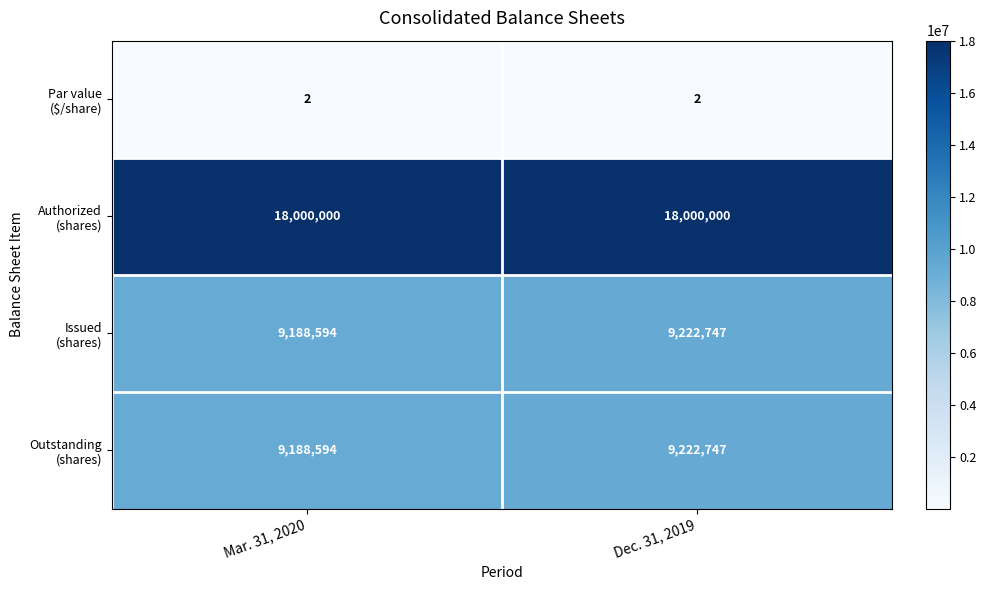

What is the maximum value shown in the chart?

18000000